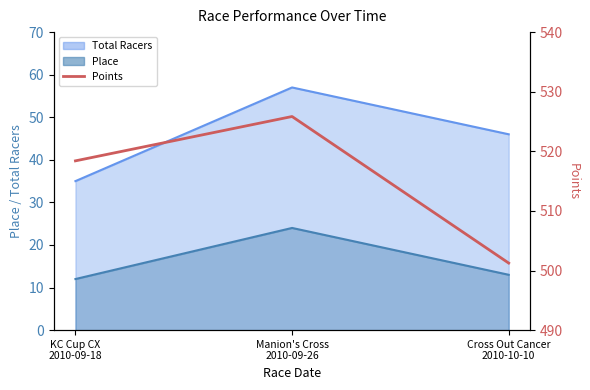

Reading right to left, extract all data points from this chart.

Cross Out Cancer
2010-10-10=501.2	Manion's Cross
2010-09-26=525.8	KC Cup CX
2010-09-18=518.4